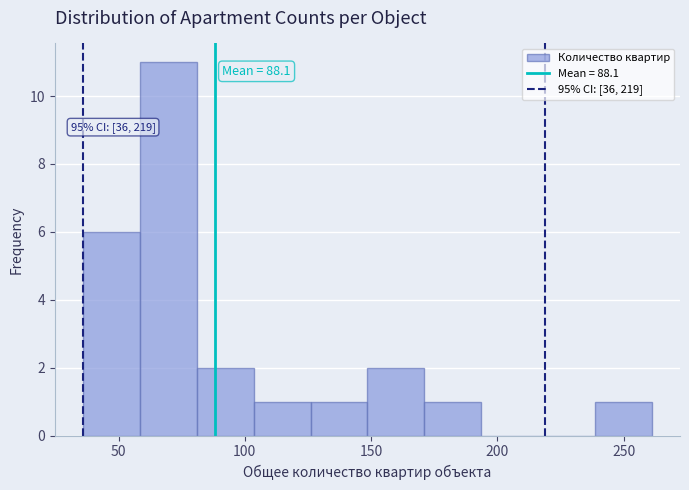

Over which range of the x-axis is the bar tallest?

58.5 to 81.0